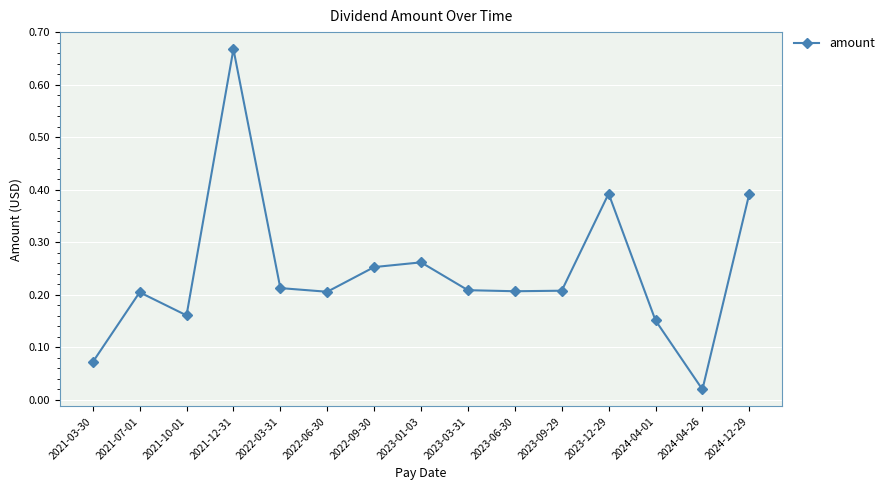

At which category does the chart reach its peak across all series?

2021-12-31